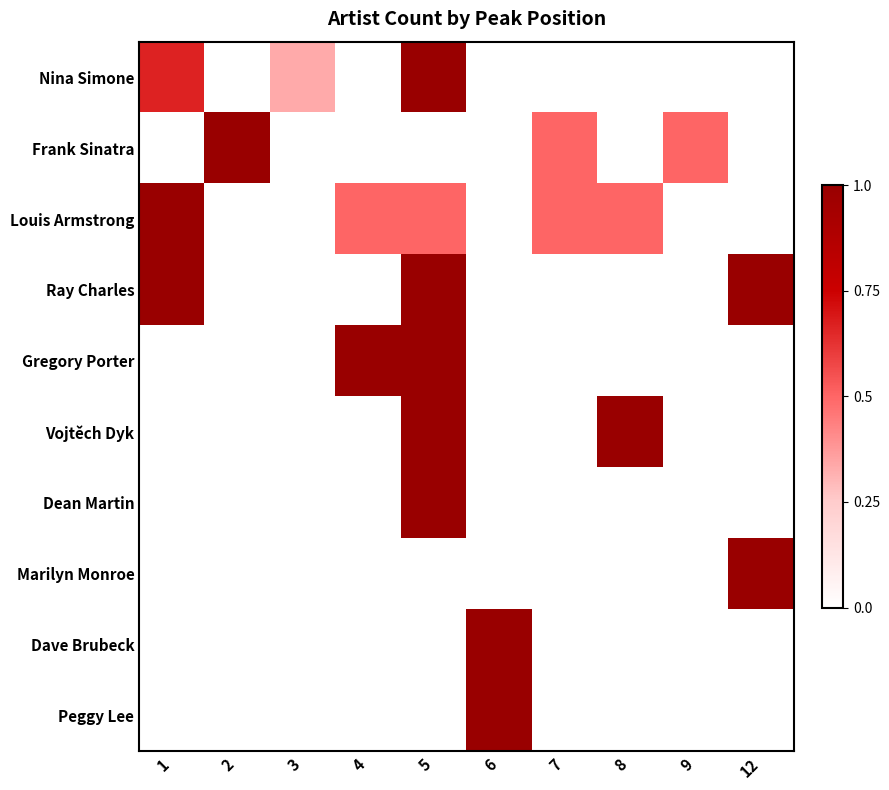

Reading right to left, extract all data points from this chart.

Nina Simone: 12=0.0	9=0.0	8=0.0	7=0.0	6=0.0	5=1.0	4=0.0	3=0.3	2=0.0	1=0.7
Frank Sinatra: 12=0.0	9=0.5	8=0.0	7=0.5	6=0.0	5=0.0	4=0.0	3=0.0	2=1.0	1=0.0
Louis Armstrong: 12=0.0	9=0.0	8=0.5	7=0.5	6=0.0	5=0.5	4=0.5	3=0.0	2=0.0	1=1.0
Ray Charles: 12=1.0	9=0.0	8=0.0	7=0.0	6=0.0	5=1.0	4=0.0	3=0.0	2=0.0	1=1.0
Gregory Porter: 12=0.0	9=0.0	8=0.0	7=0.0	6=0.0	5=1.0	4=1.0	3=0.0	2=0.0	1=0.0
Vojtěch Dyk: 12=0.0	9=0.0	8=1.0	7=0.0	6=0.0	5=1.0	4=0.0	3=0.0	2=0.0	1=0.0
Dean Martin: 12=0.0	9=0.0	8=0.0	7=0.0	6=0.0	5=1.0	4=0.0	3=0.0	2=0.0	1=0.0
Marilyn Monroe: 12=1.0	9=0.0	8=0.0	7=0.0	6=0.0	5=0.0	4=0.0	3=0.0	2=0.0	1=0.0
Dave Brubeck: 12=0.0	9=0.0	8=0.0	7=0.0	6=1.0	5=0.0	4=0.0	3=0.0	2=0.0	1=0.0
Peggy Lee: 12=0.0	9=0.0	8=0.0	7=0.0	6=1.0	5=0.0	4=0.0	3=0.0	2=0.0	1=0.0